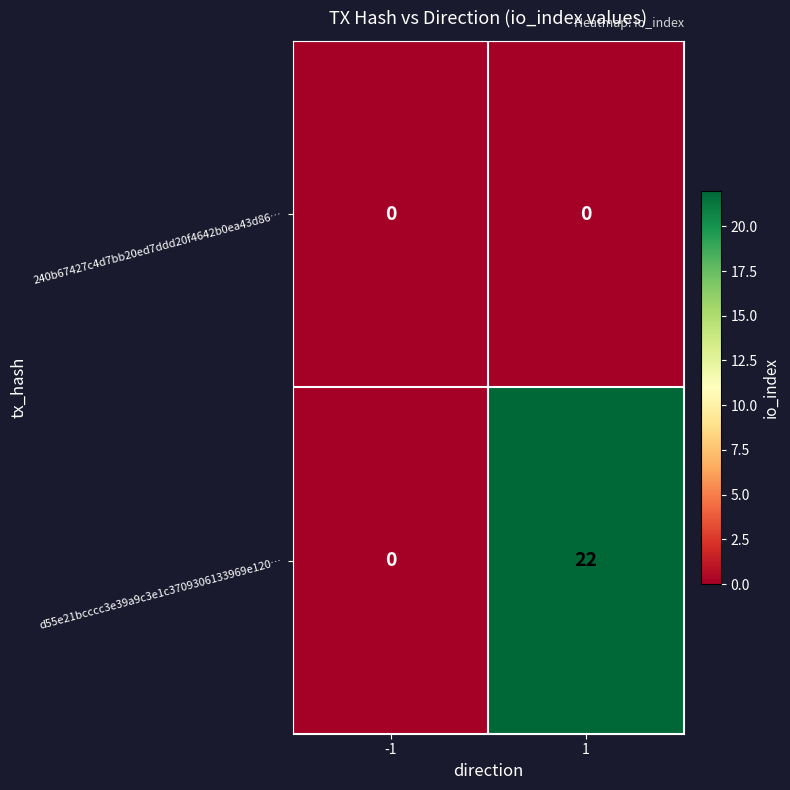

How many data points does each series have?

2